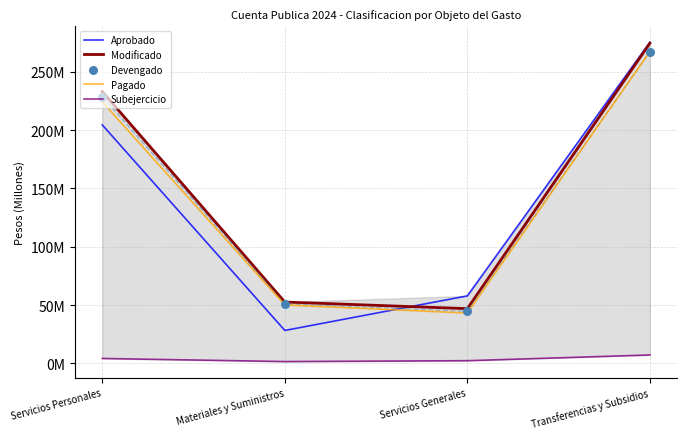

What are all the series names shown in the legend?

Aprobado, Modificado, Pagado, Subejercicio, Devengado